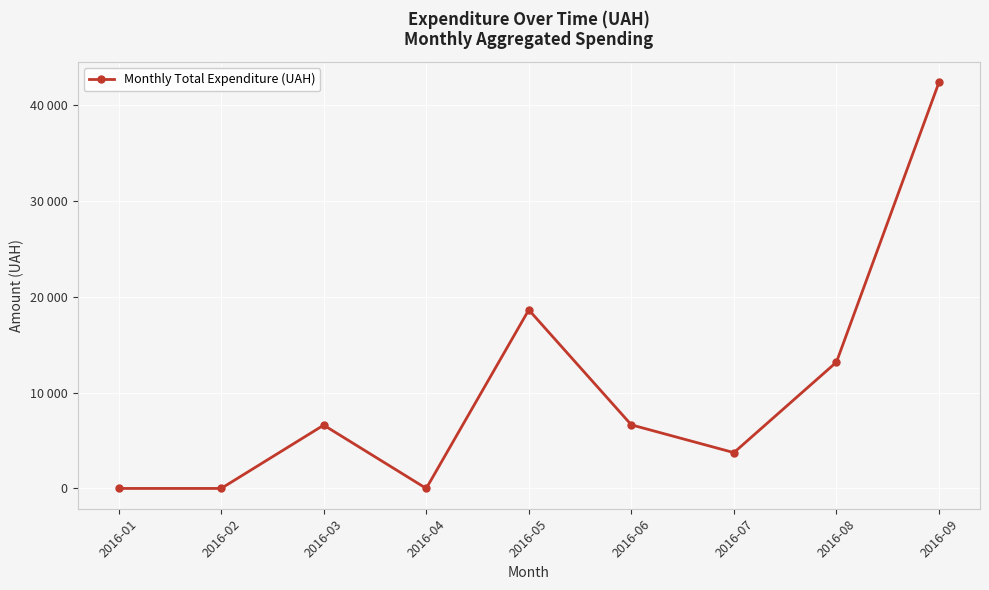

How many interior local valleys (lower than both neighbors) does the data have?

2